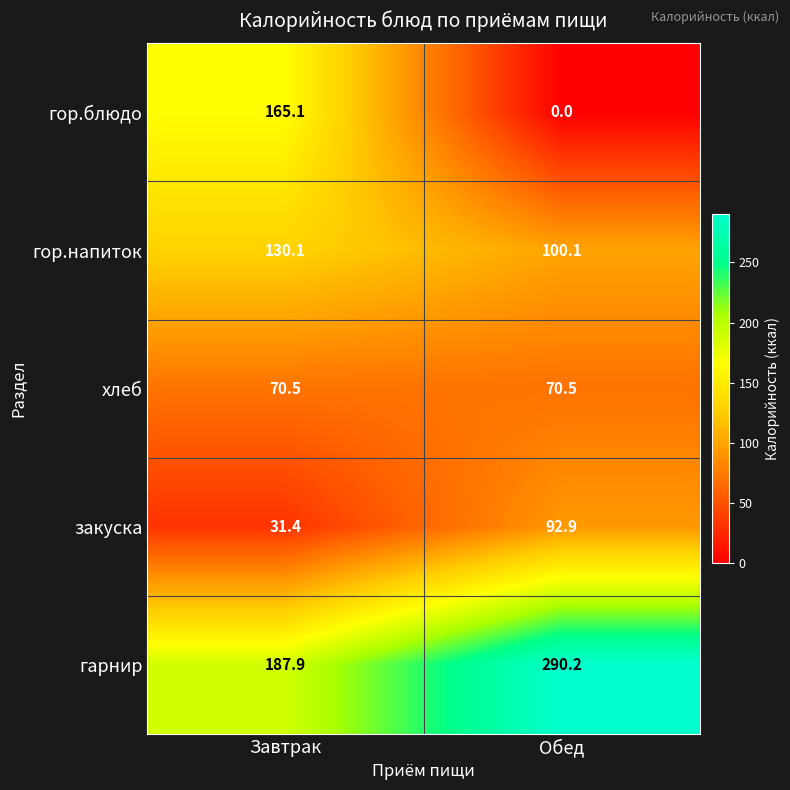

Between Завтрак and Обед, which series saw the biggest shift?

гор.блюдо